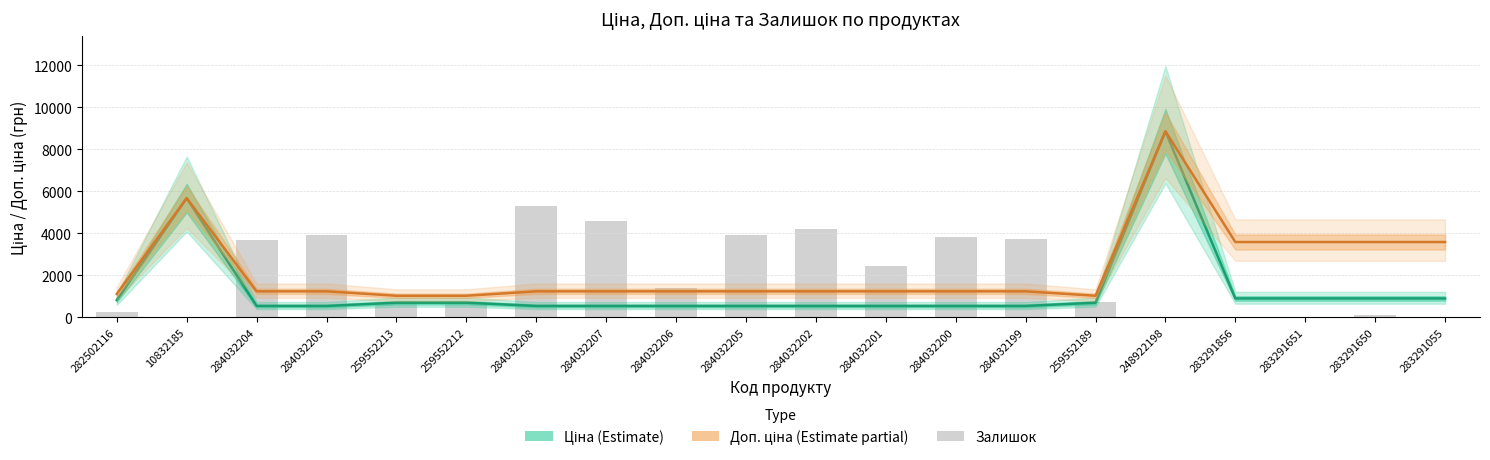

Which has a higher value, 284032206 or 10832185?

10832185